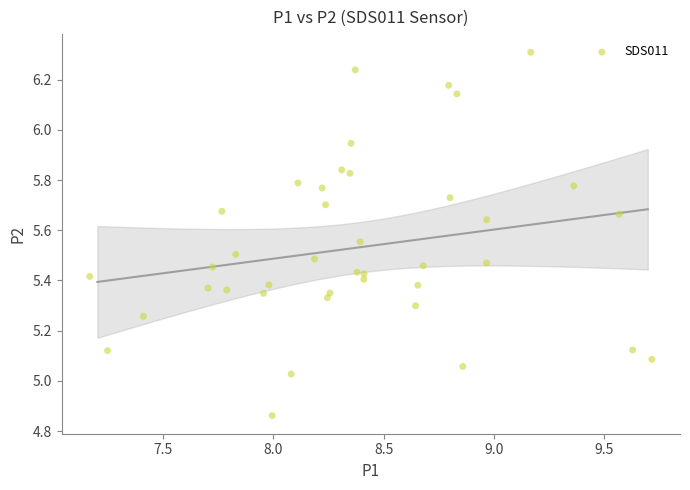

What is the range of X values (max minus min)?

2.6